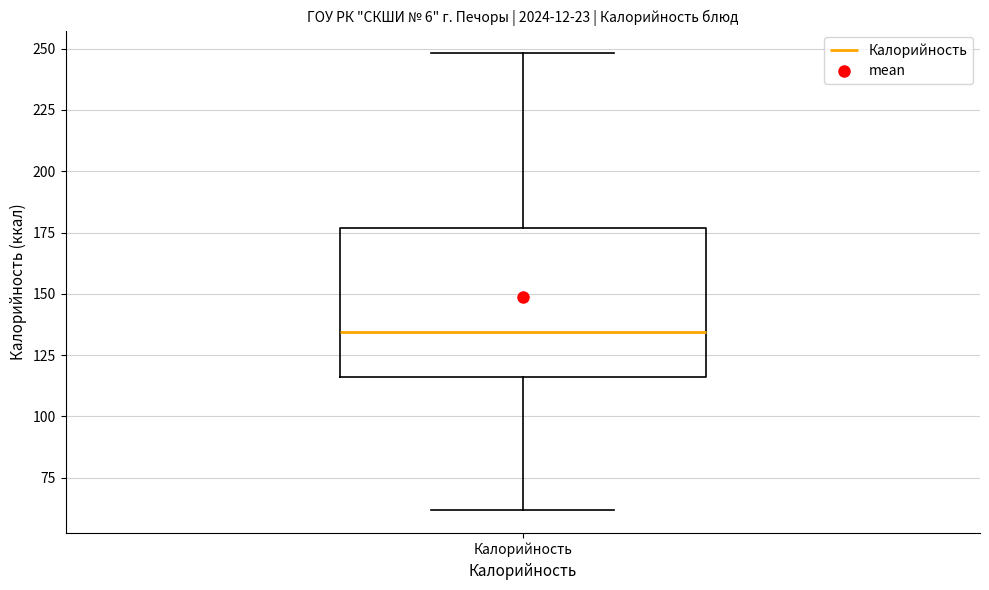

Transcribe this box plot: give where the median line is, the range the box spans, and where the two whiskers end, as read against the y-axis. The values are not printed on the chart, so give them approximately, as read against the axis.

median 135, box 115 to 175, whiskers 60 to 250